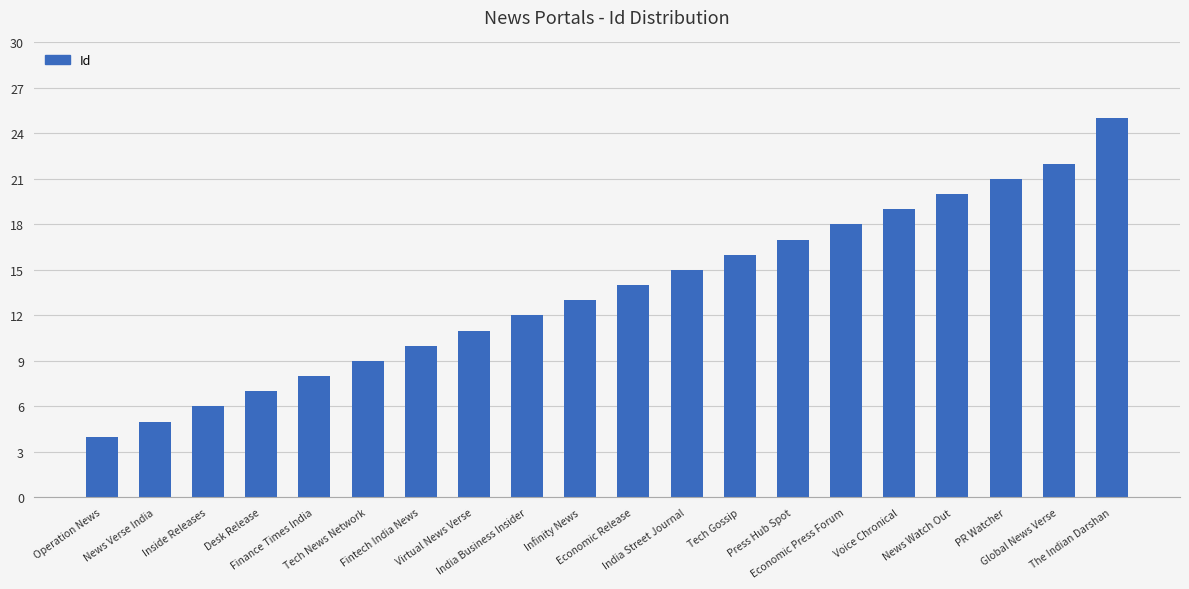

How many values are below 14?

10